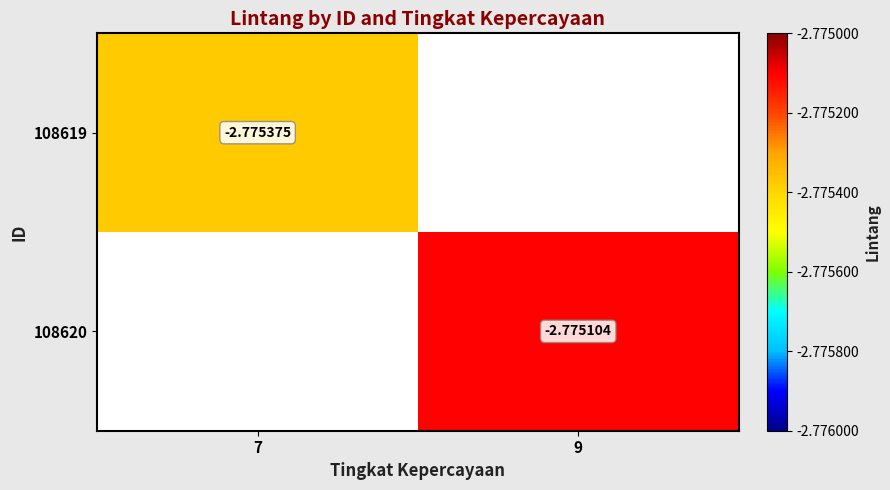

True or false: 108620 has a value of -4.3 at 9.

False